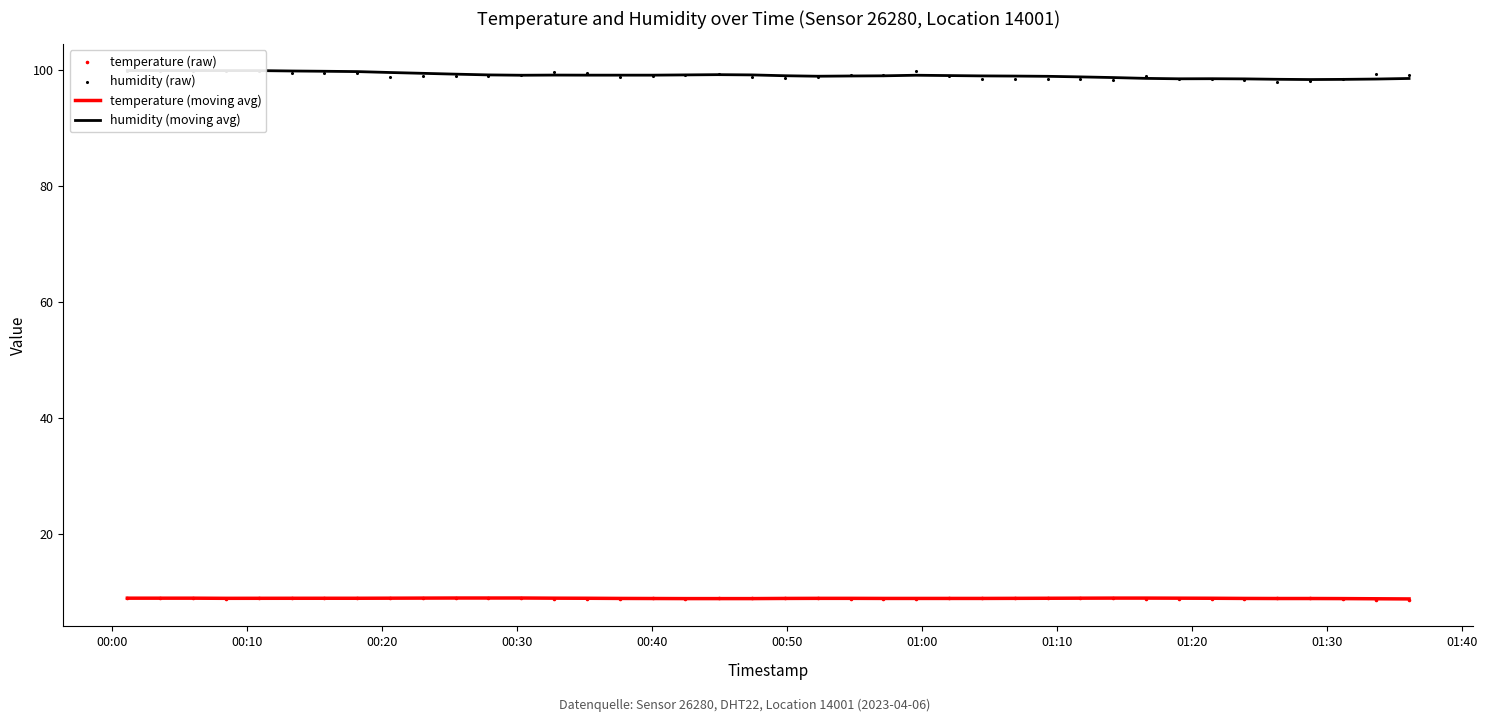

What is the highest value of the temperature (moving avg) series?

8.9